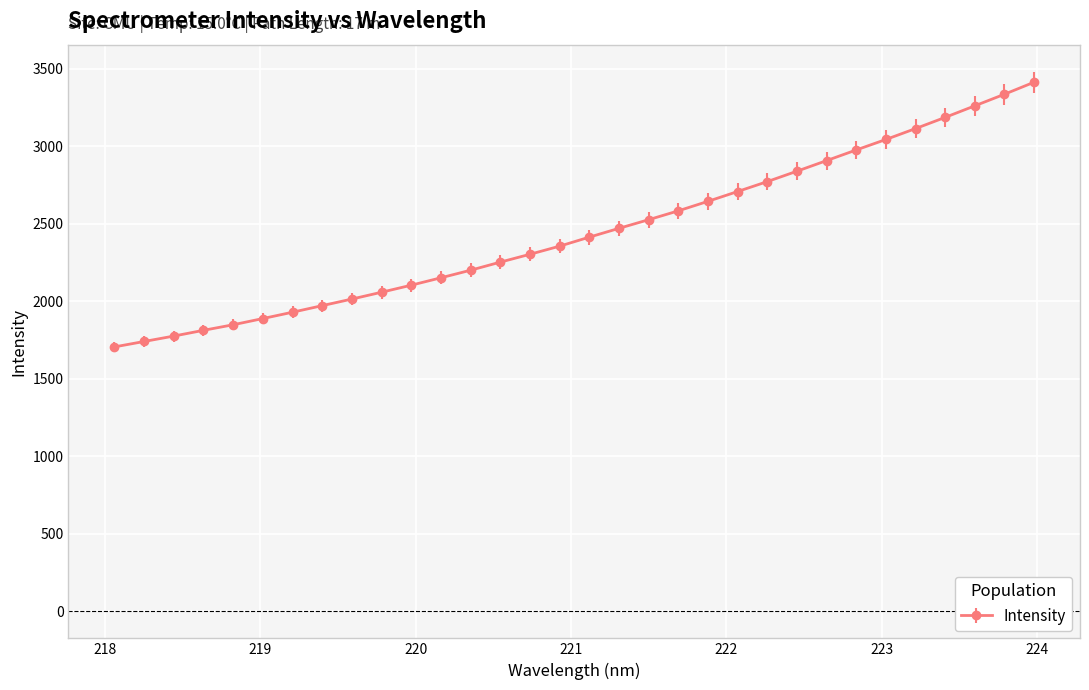

What is the difference between the maximum and second lowest values?

1671.7